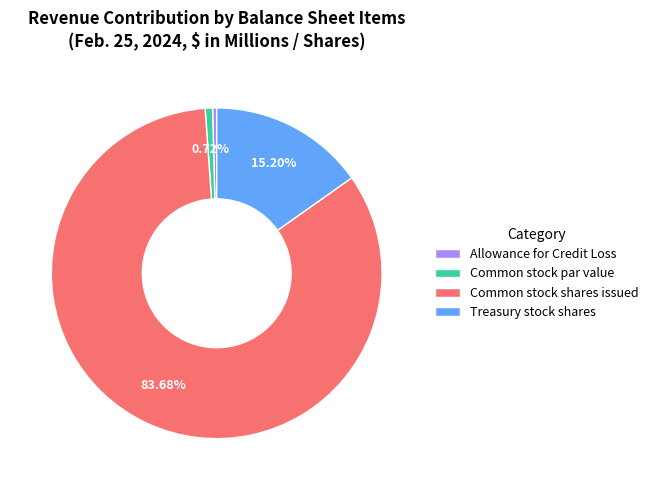

Is Common stock shares issued the majority of the pie?

Yes